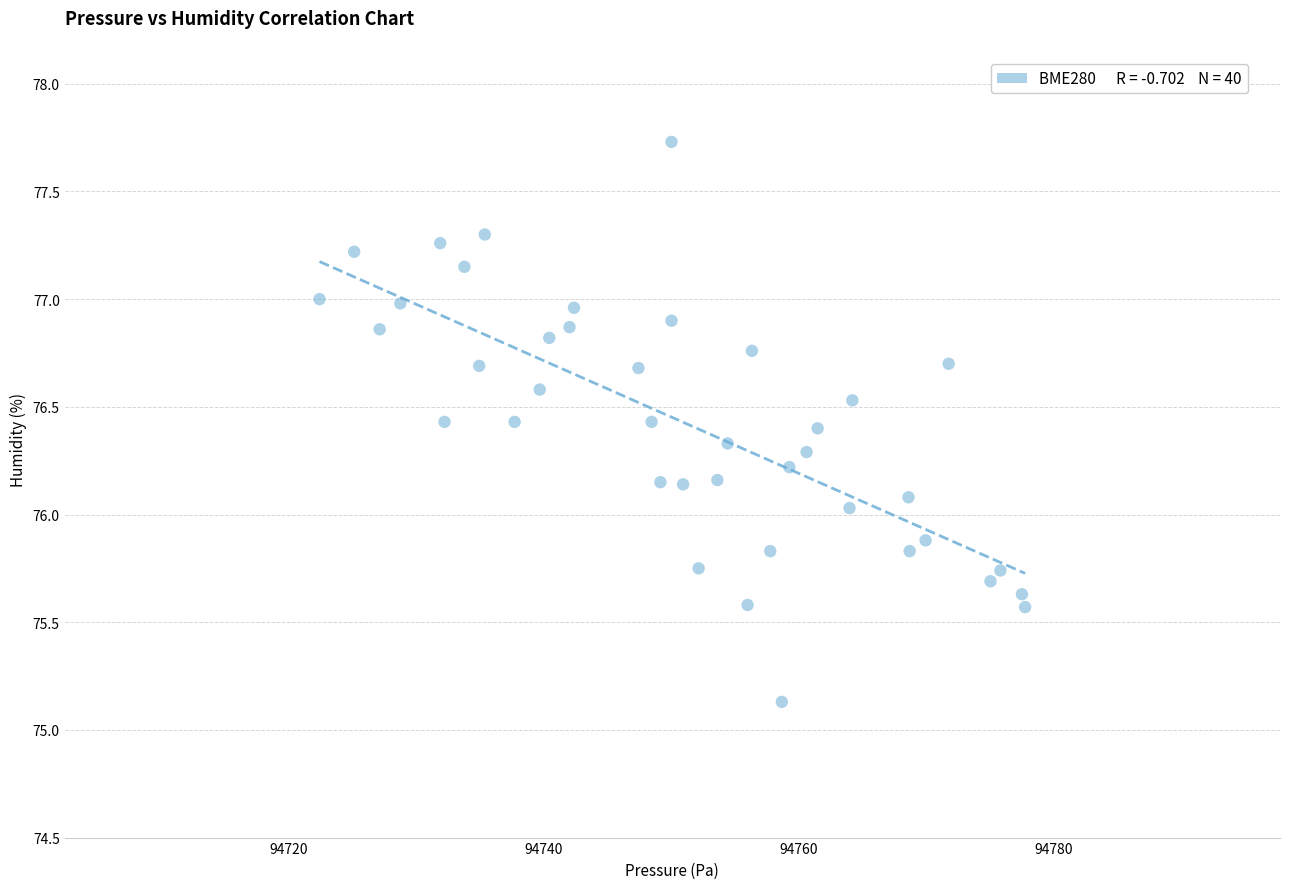

What is the range of Y values (max minus min)?

2.6